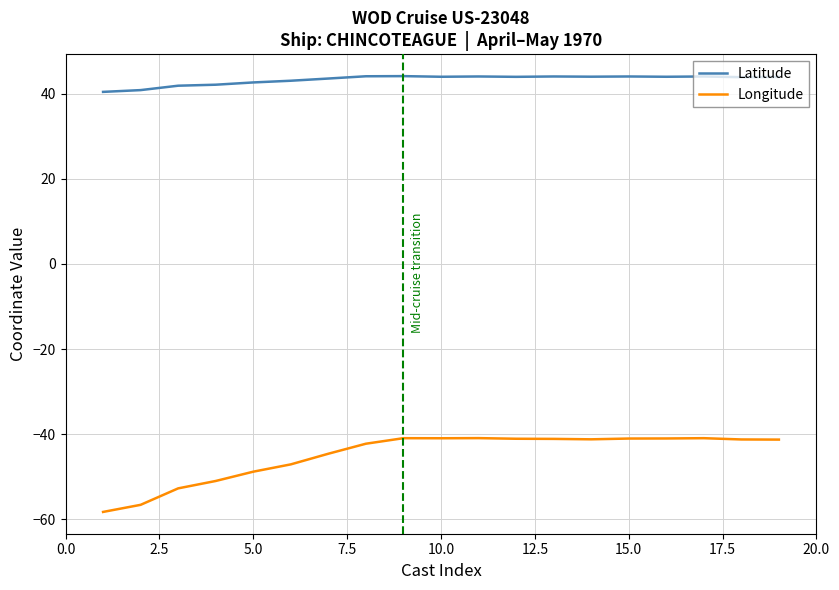

What is the minimum value shown in the chart?

-58.2